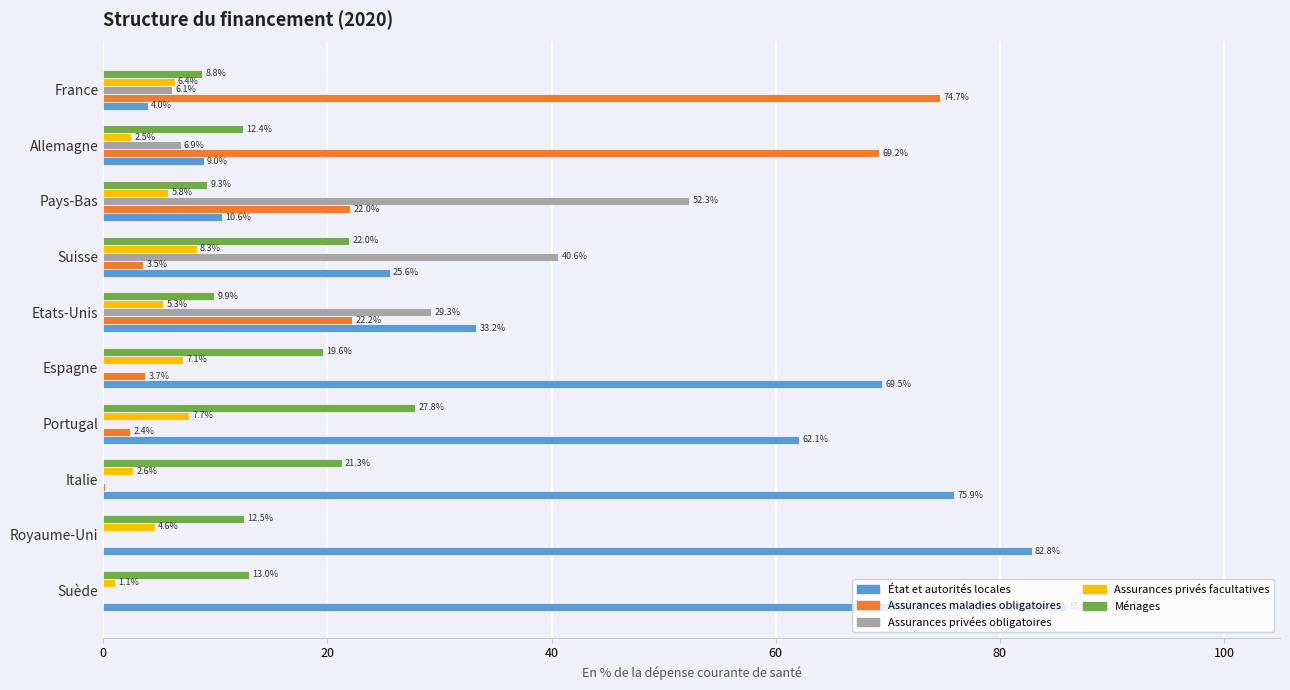

Where is Assurances privés facultatives nearest to the value 4?

Royaume-Uni